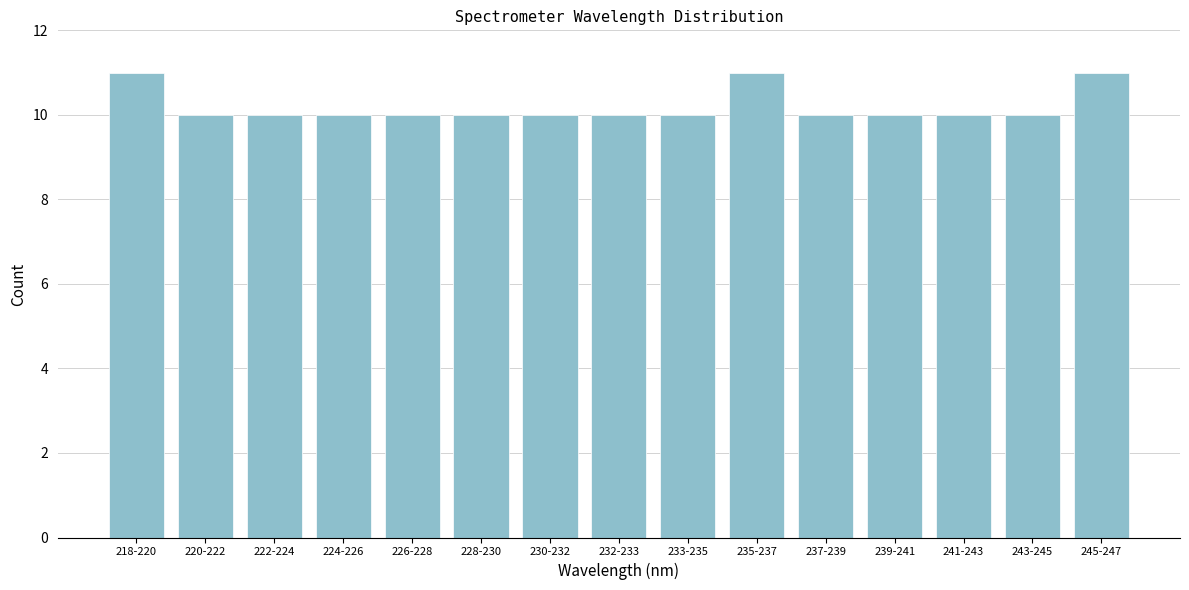

Reading right to left, transcribe all the data shown in this chart.

11	10	10	10	10	11	10	10	10	10	10	10	10	10	11